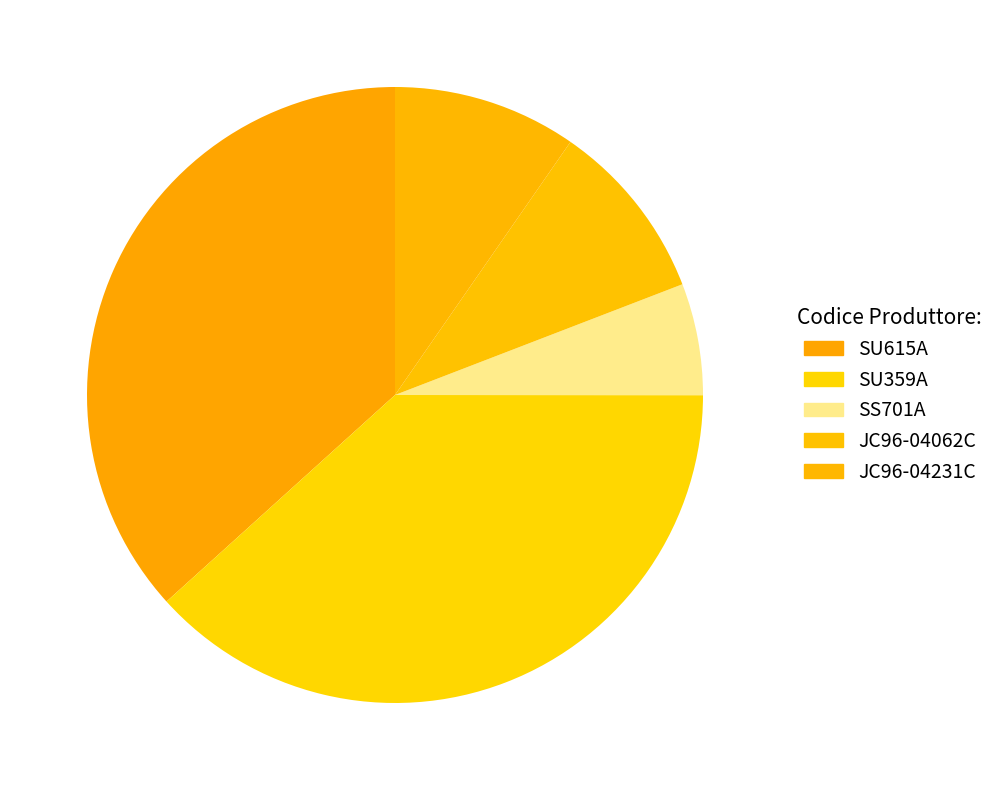

Which has a higher value, SS701A or SU615A?

SU615A